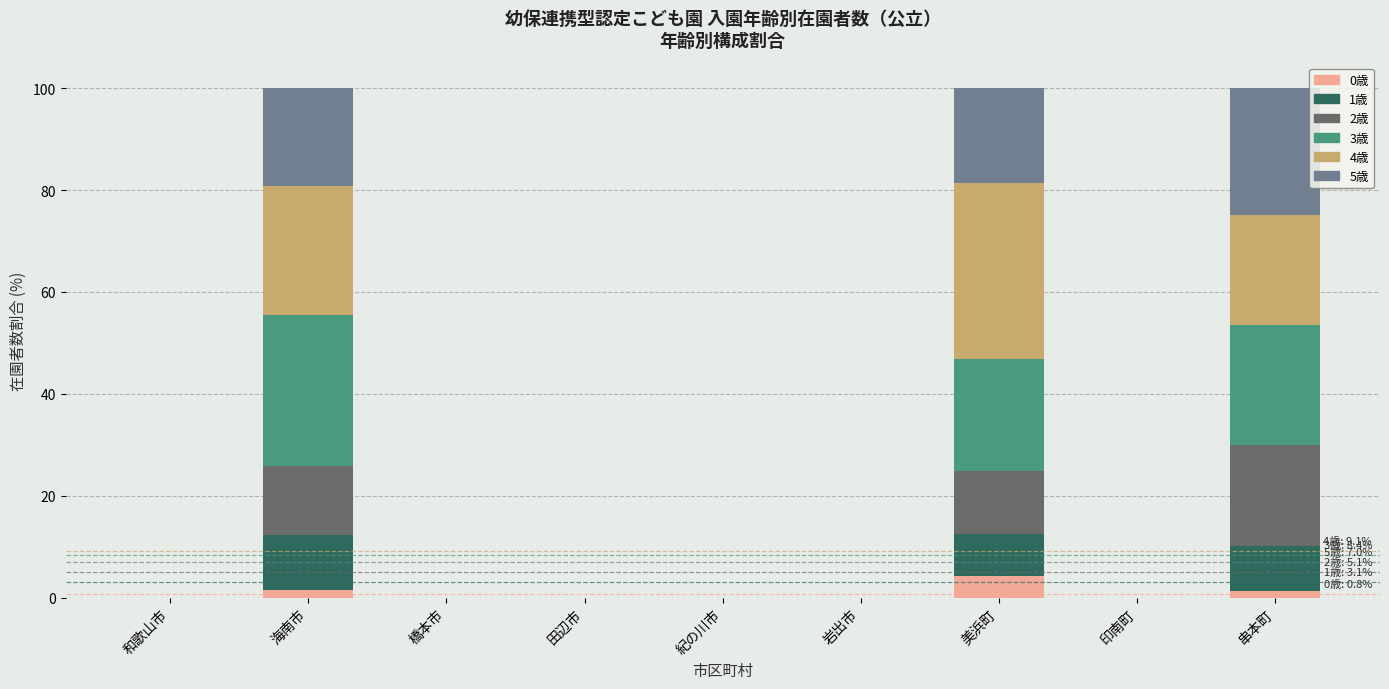

Which category has the highest value in the 0歳 series?

美浜町